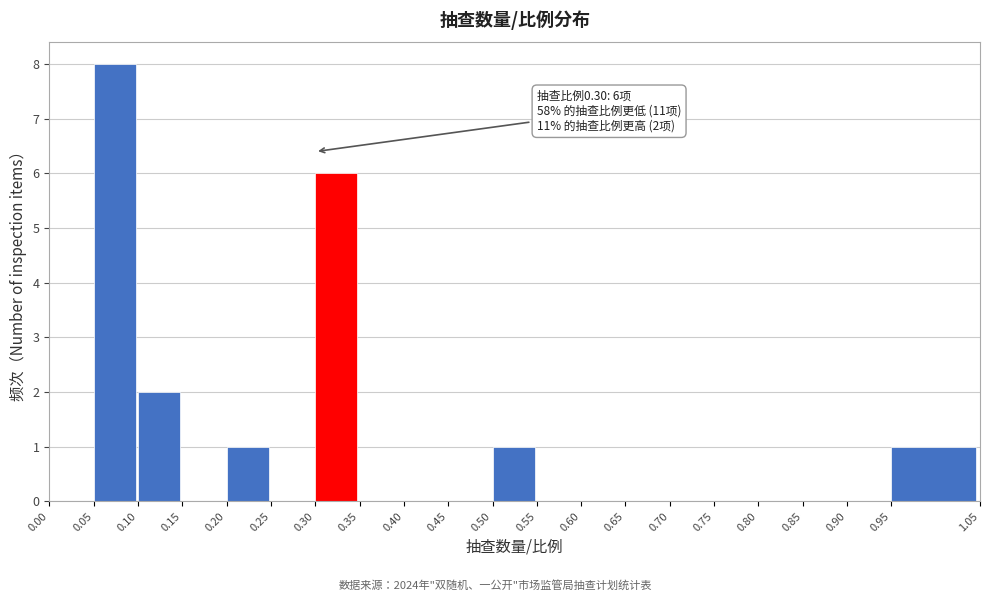

Which range on the x-axis has the tallest bar?

0.05 to 0.10